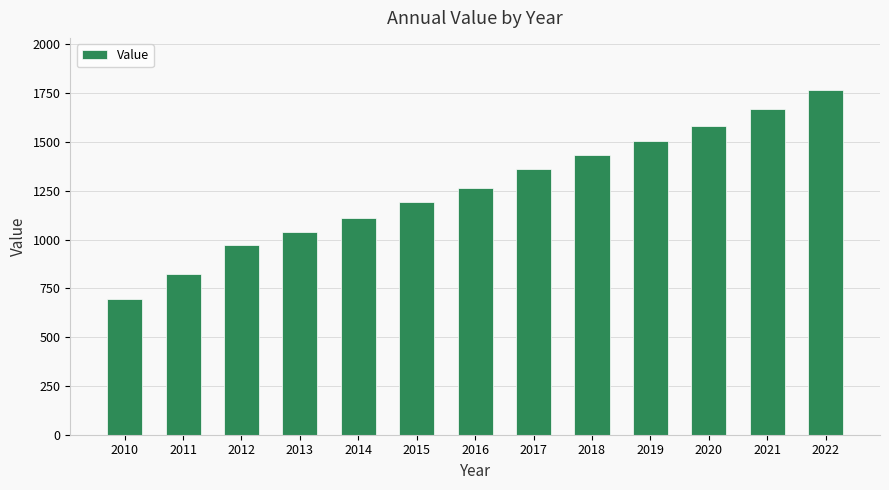

Reading left to right, list all the values displayed in this chart.

2010=693	2011=826	2012=971	2013=1037	2014=1112	2015=1191	2016=1266	2017=1359	2018=1432	2019=1504	2020=1584	2021=1671	2022=1768